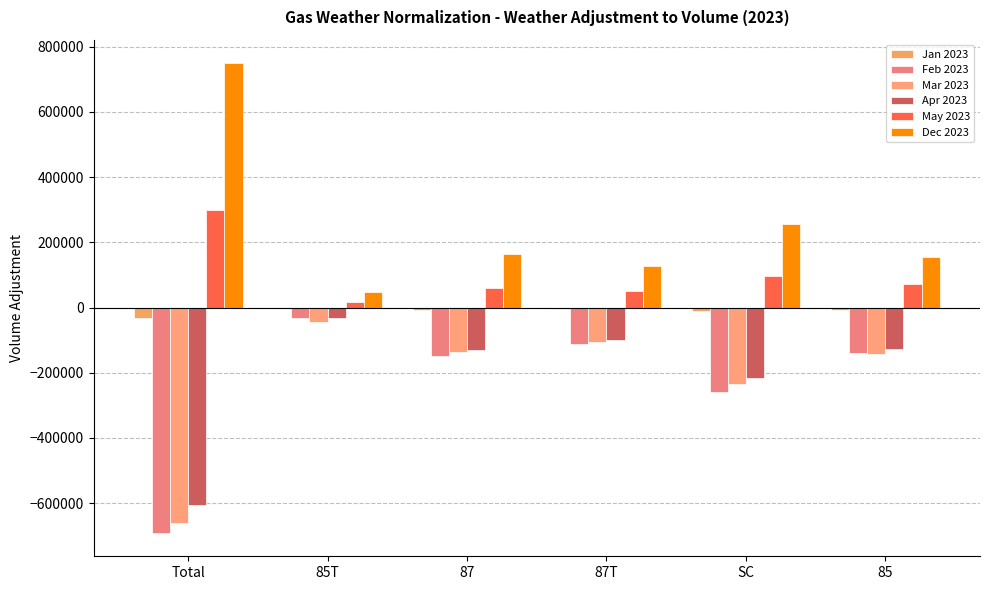

Which category has the lowest value across all series?

Total